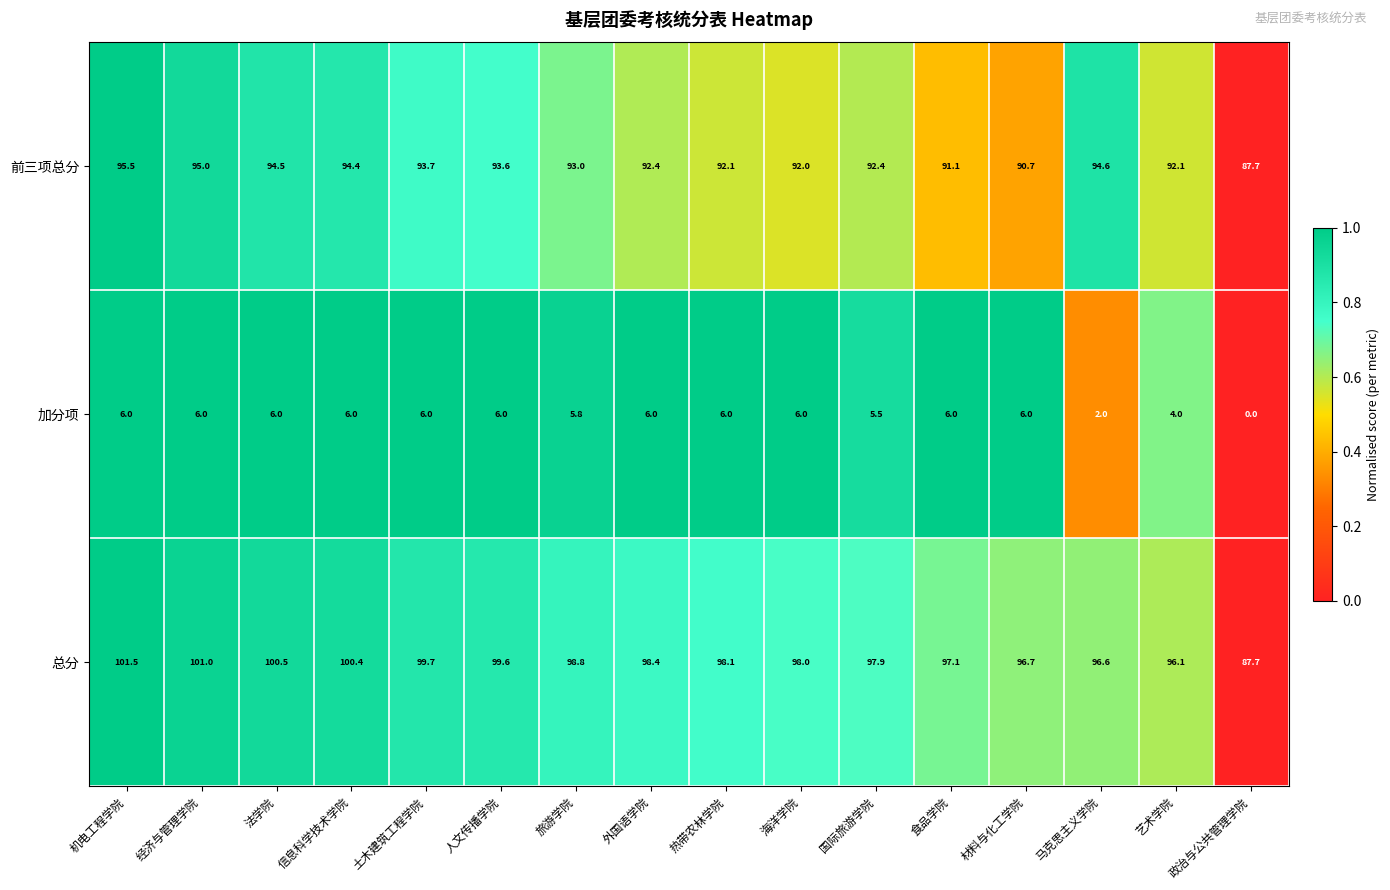

At which category does the chart reach its peak across all series?

机电工程学院